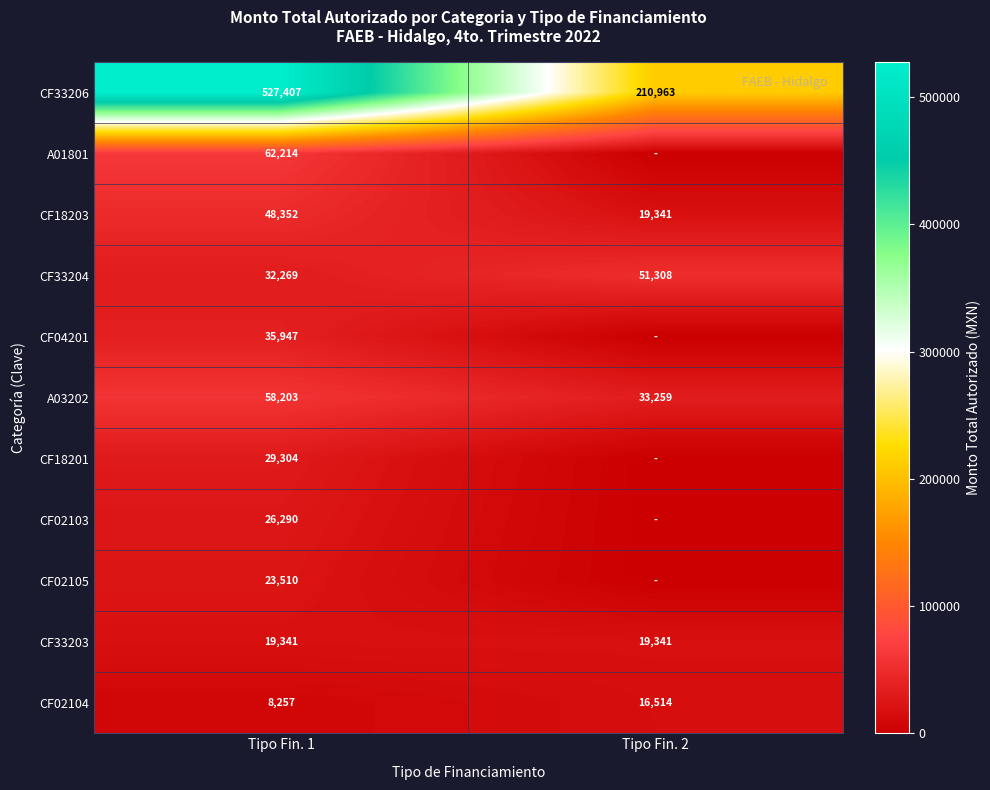

List the labels in order of CF33204 value, largest first.

Tipo Fin. 2, Tipo Fin. 1